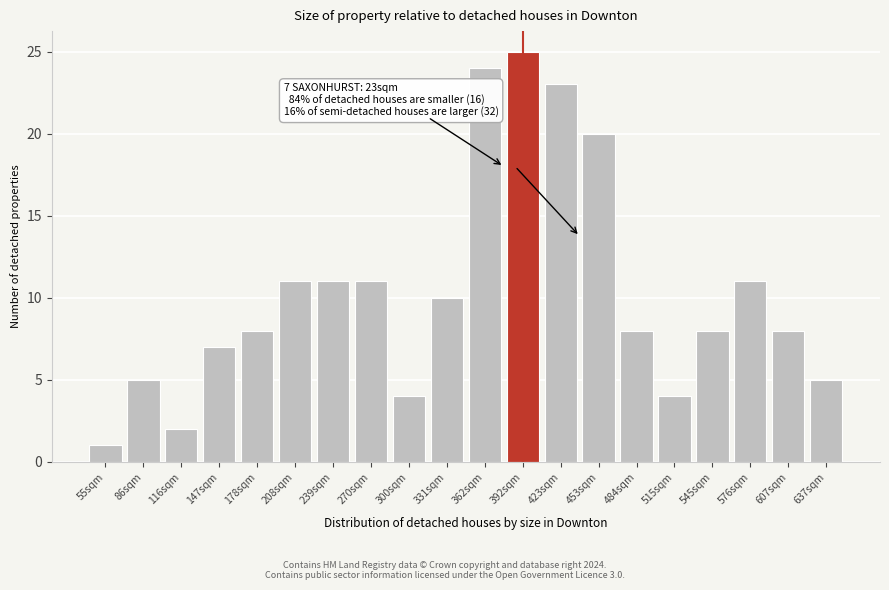

Reading left to right, transcribe all the data shown in this chart.

1	5	2	7	8	11	11	11	4	10	24	25	23	20	8	4	8	11	8	5